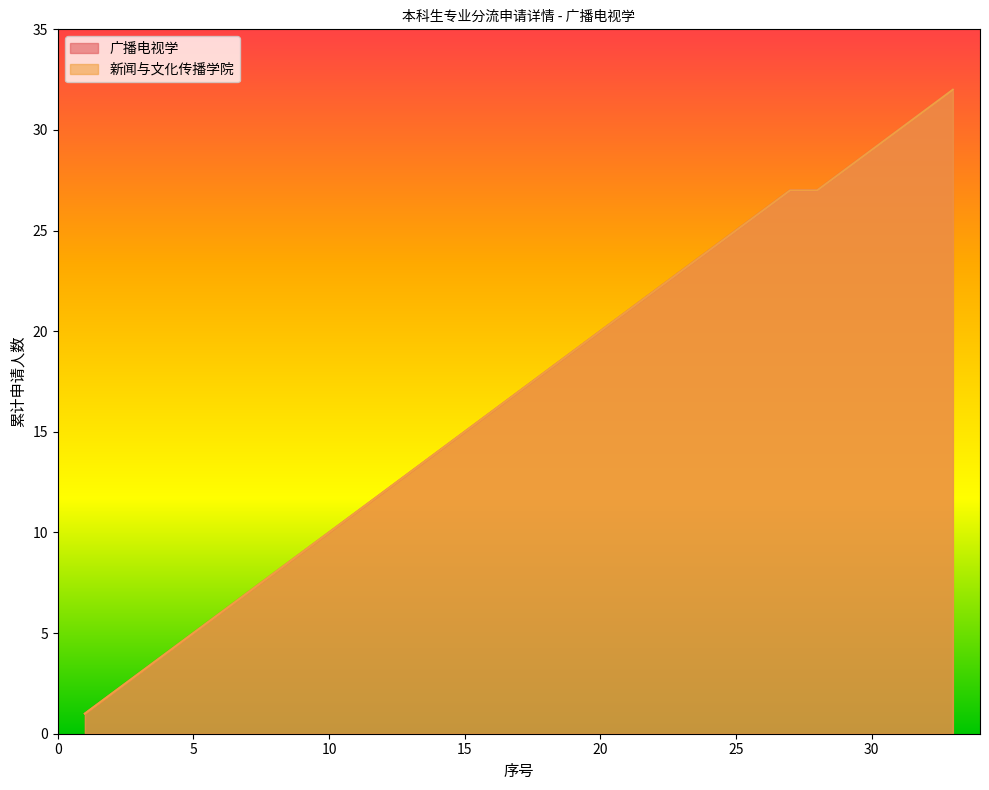

Reading left to right, transcribe all the data shown in this chart.

广播电视学: 1=1	2=2	3=3	4=4	5=5	6=6	7=7	8=8	9=9	10=10	11=11	12=12	13=13	14=14	15=15	16=16	17=17	18=18	19=19	20=20	21=21	22=22	23=23	24=24	25=25	26=26	27=27	28=27	29=28	30=29	31=30	32=31	33=32
新闻与文化传播学院: 1=1	2=2	3=3	4=4	5=5	6=6	7=7	8=8	9=9	10=10	11=11	12=12	13=13	14=14	15=15	16=16	17=17	18=18	19=19	20=20	21=21	22=22	23=23	24=24	25=25	26=26	27=27	28=27	29=28	30=29	31=30	32=31	33=32